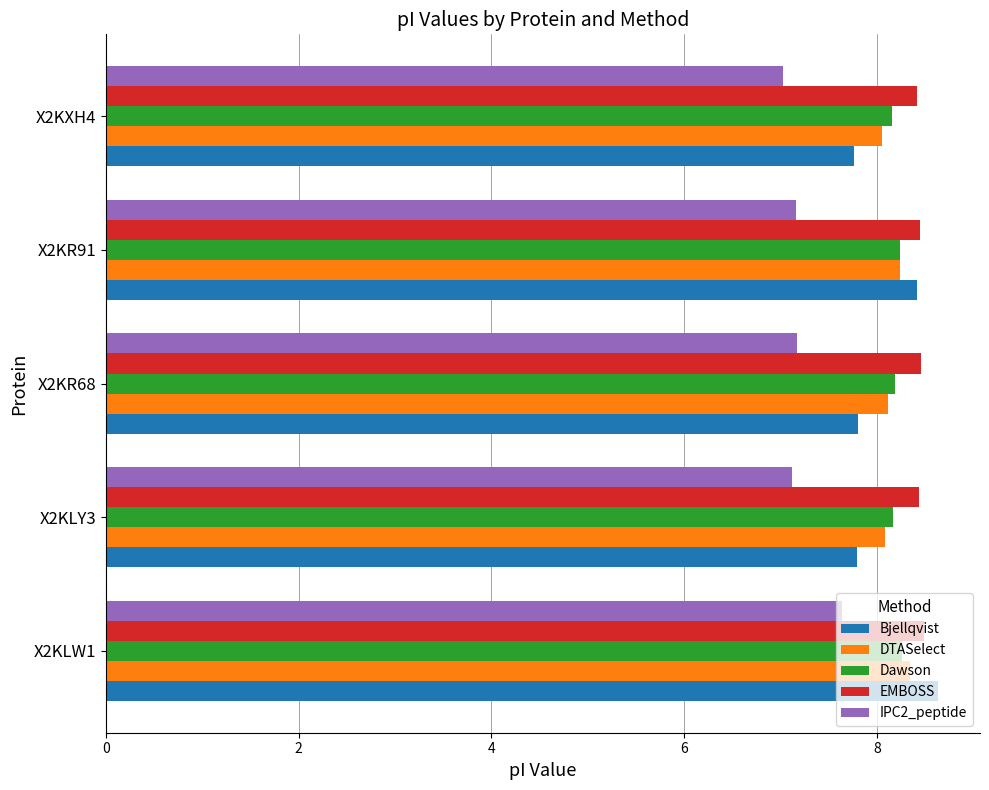

Which series has the largest range (max minus min)?

Bjellqvist